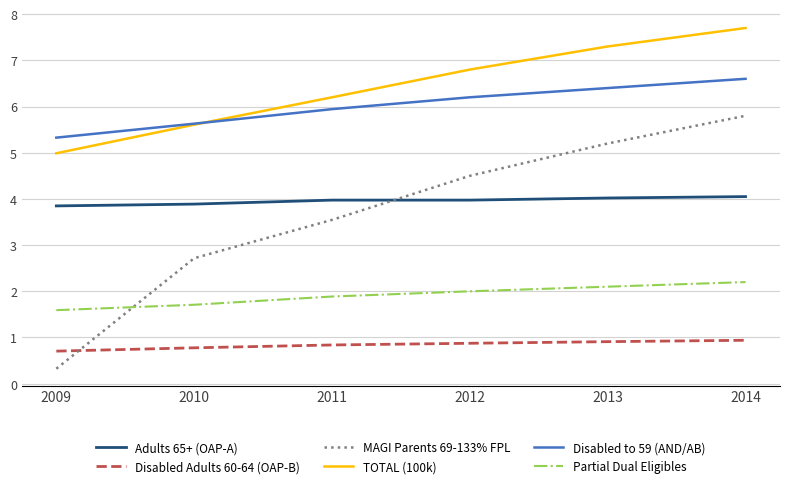

The MAGI Parents 69-133% FPL series shows 4.5 at 2012. True or false?

True